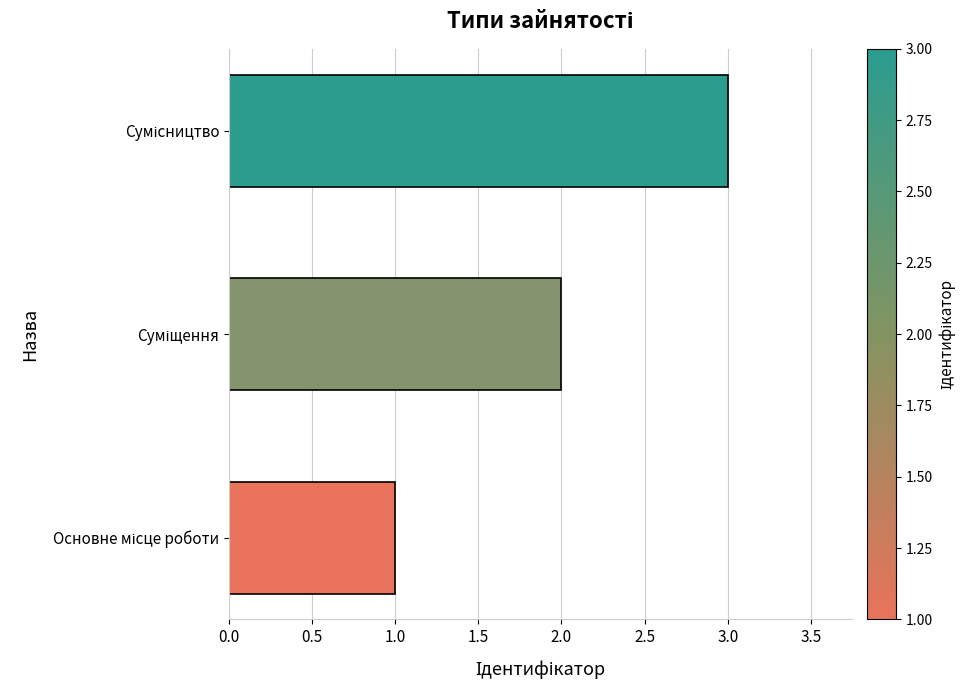

What is the sum of all values?

6